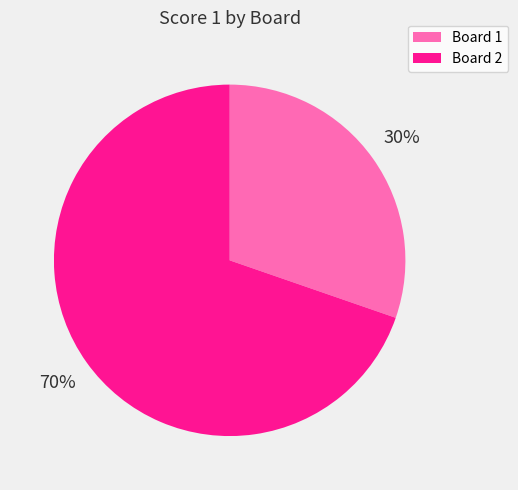

To the nearest percent, what is the combined percentage of Board 1 and Board 2?

100%